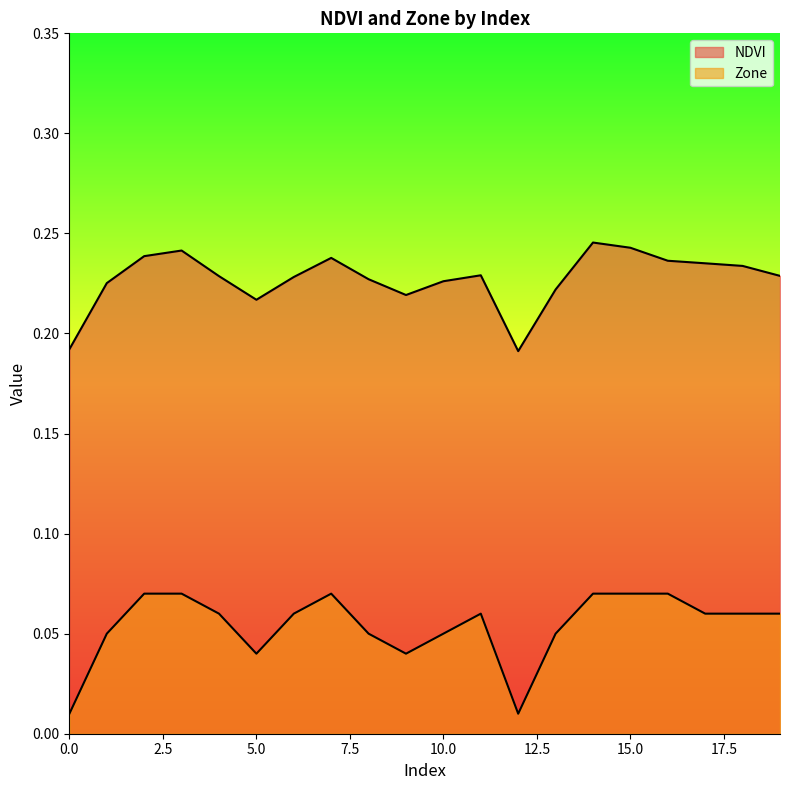

In NDVI, how many points are higher than both neighbors (excluding endpoints)?

4